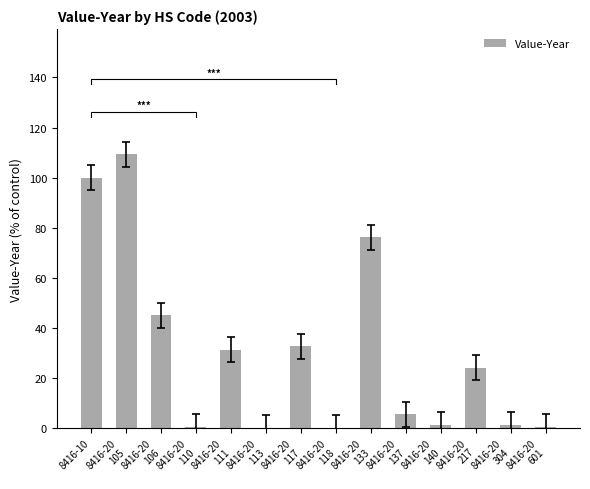

Which category has the highest value across all series?

8416-20
105